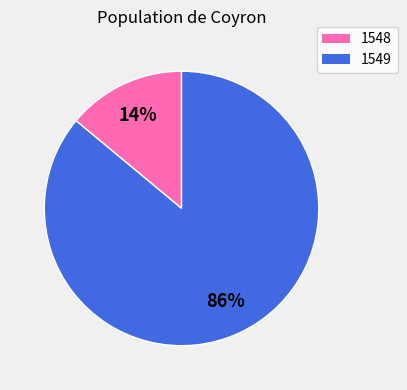

Does any single category account for the majority?

Yes